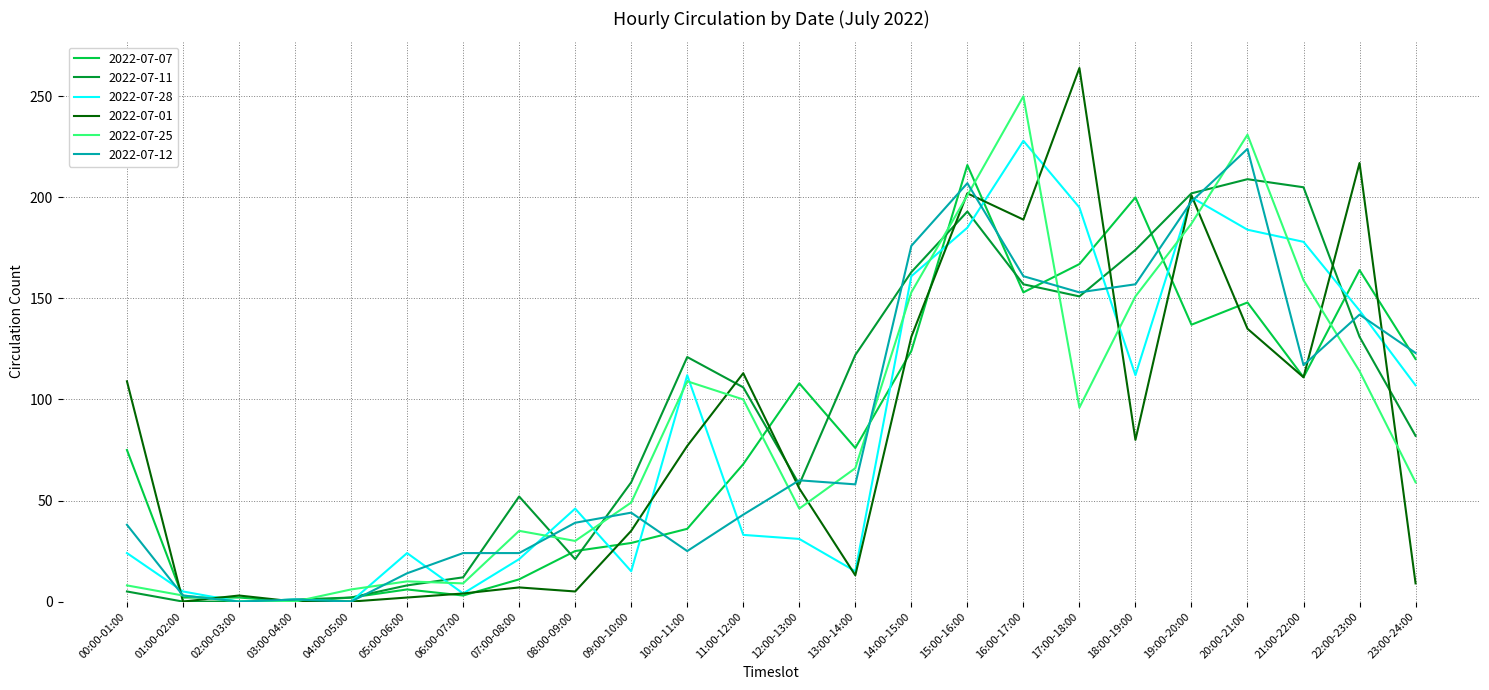

Between 11:00-12:00 and 19:00-20:00, which series saw the biggest shift?

2022-07-28